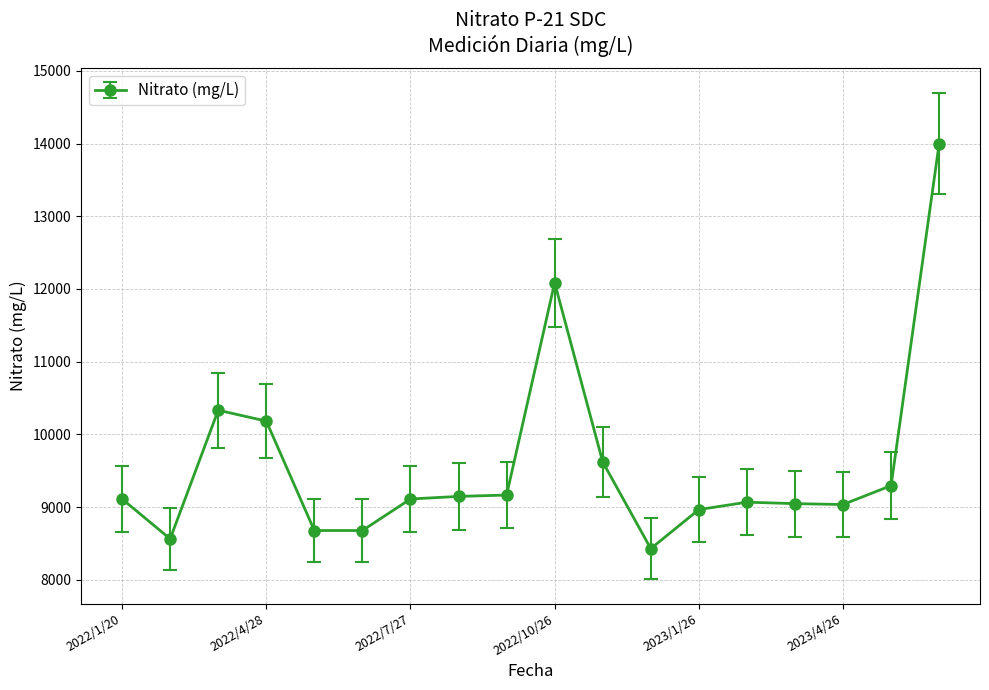

True or false: there are more than 2 points higher than both neighbors.

True